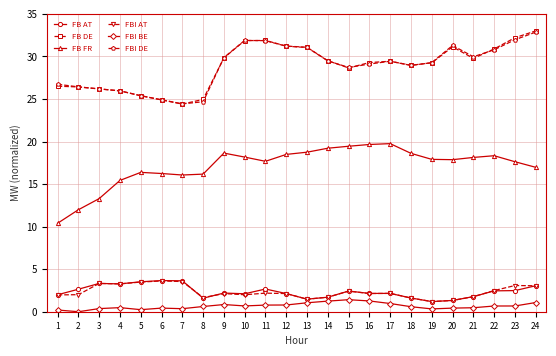

Which series has the widest spread of values?

FB FR